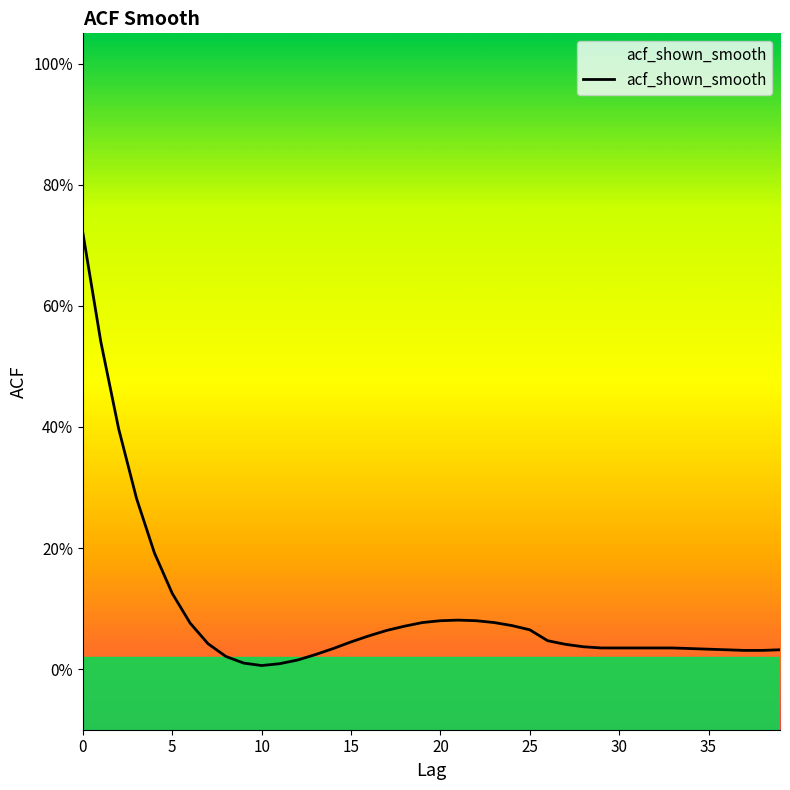

What is the difference between the maximum and second lowest values?

0.7